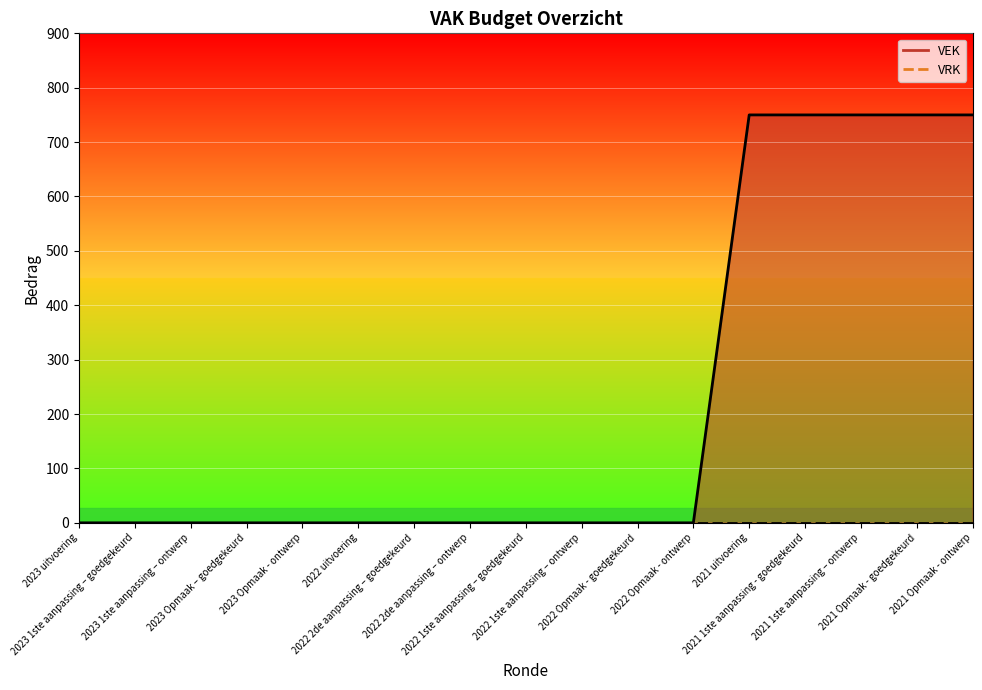

What is the average value?

221